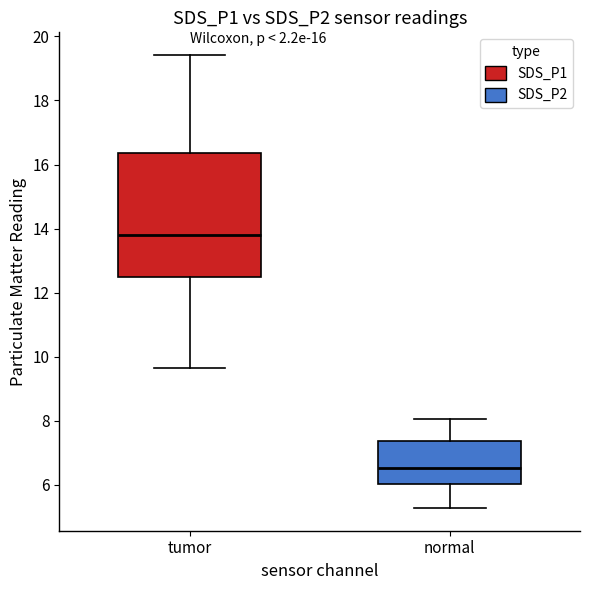

Comparing the boxes themselves (not the whiskers), which one is the tallest?

tumor